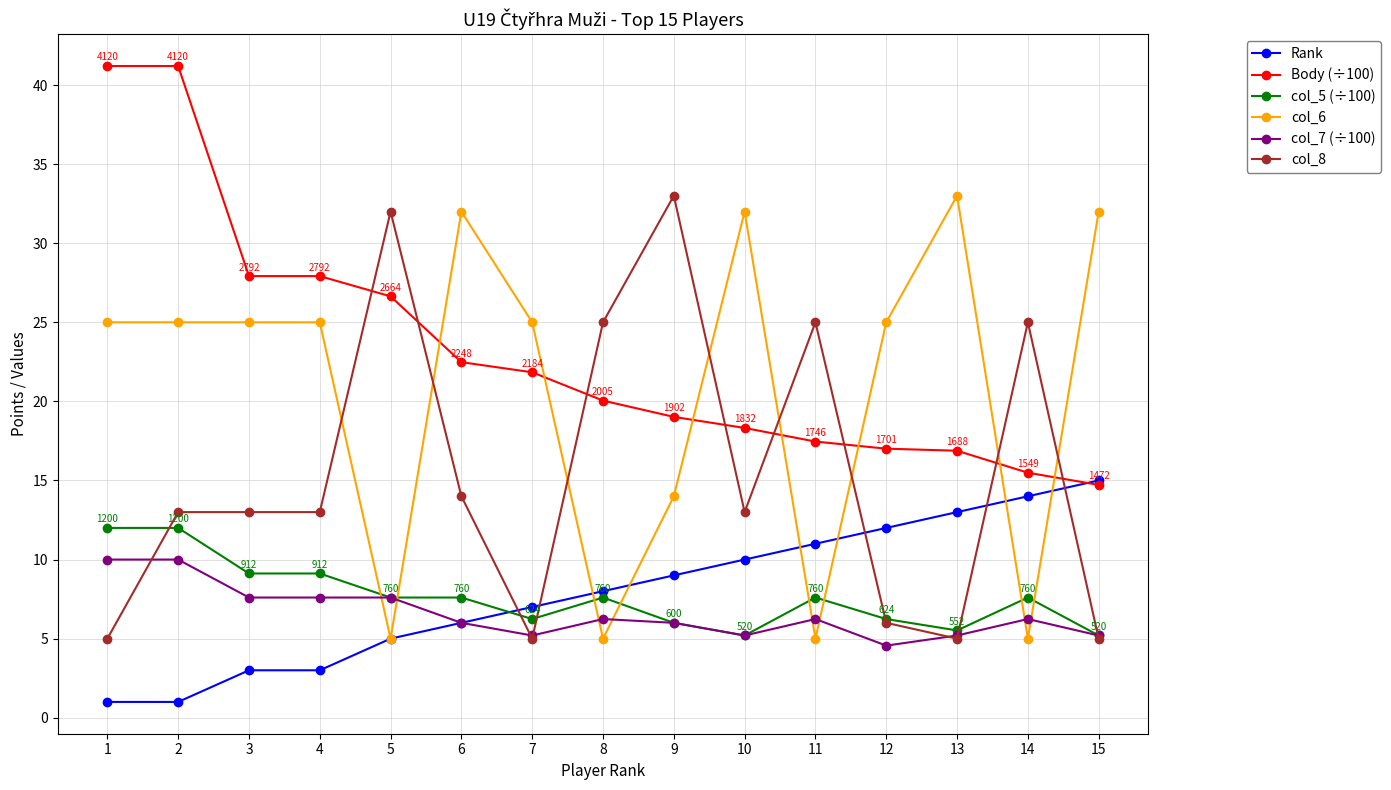

At which category is the sum across all series the highest?

2